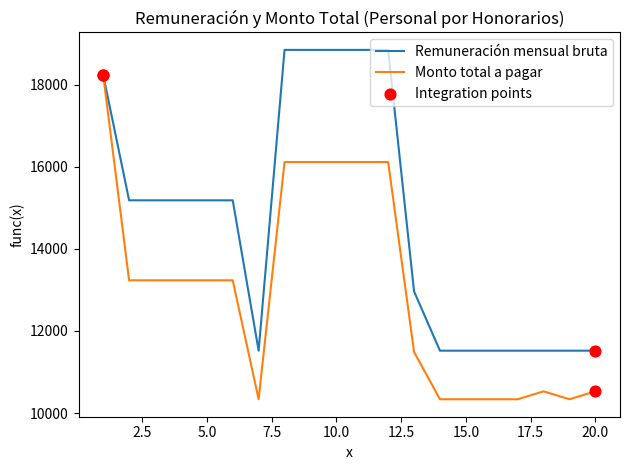

Which series has the largest total across all categories?

Remuneración mensual bruta